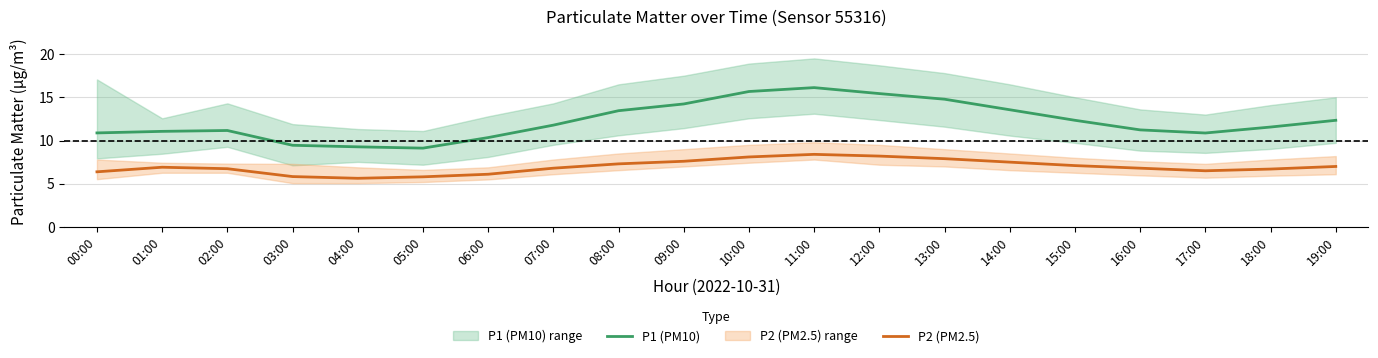

Rank the categories by P2 (PM2.5) value from lowest to highest.

04:00, 05:00, 03:00, 06:00, 00:00, 17:00, 18:00, 02:00, 07:00, 16:00, 01:00, 19:00, 15:00, 08:00, 14:00, 09:00, 13:00, 10:00, 12:00, 11:00